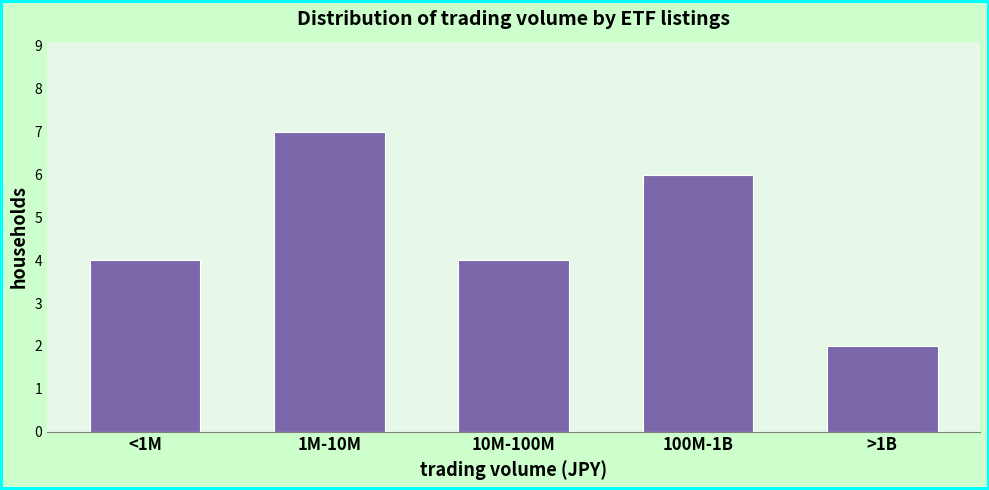

Reading left to right, extract all data points from this chart.

<1M=4	1M-10M=7	10M-100M=4	100M-1B=6	>1B=2